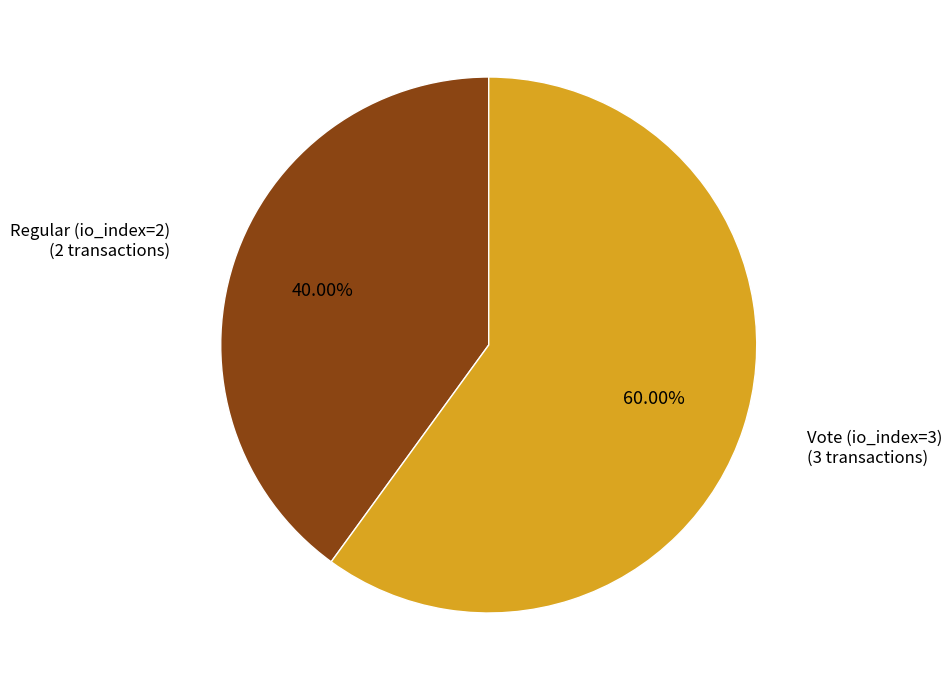

To the nearest percent, what portion does Vote (io_index=3) represent?

60%